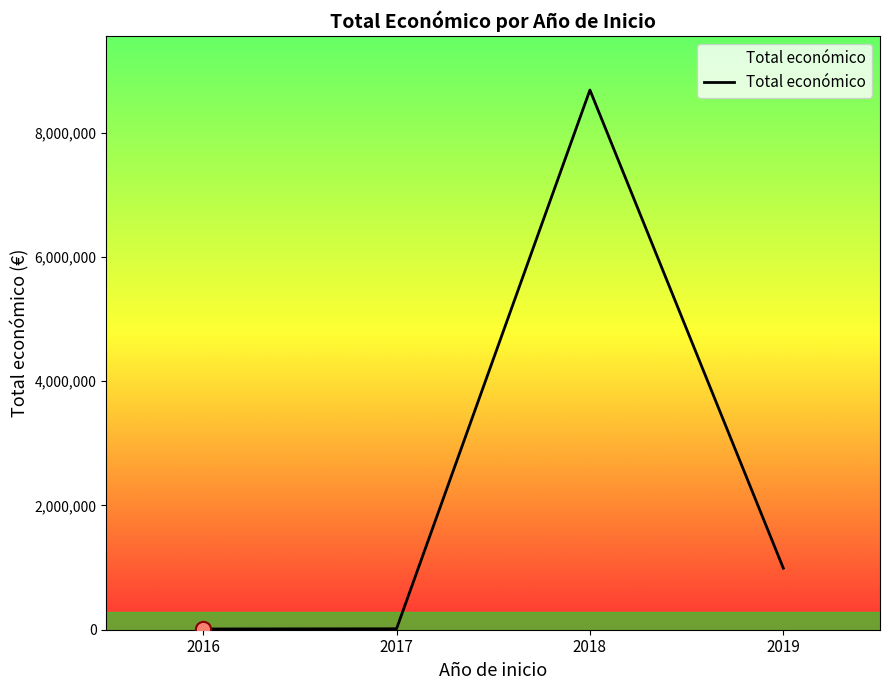

What is the change in value from 2016 to 2017?

+3000